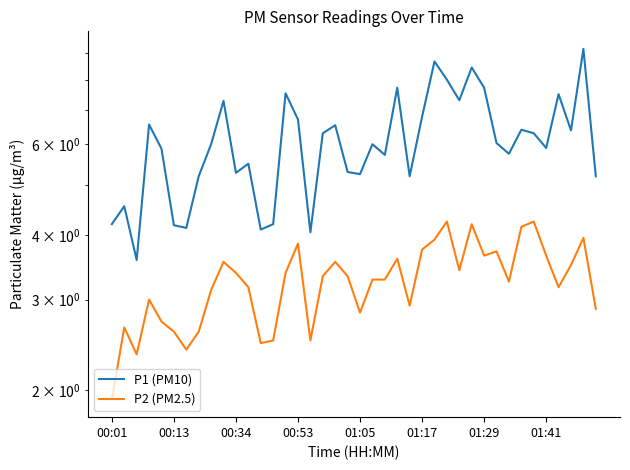

Reading left to right, transcribe all the data shown in this chart.

P1 (PM10): 4.2	4.5	3.6	6.5	5.9	4.2	4.1	5.2	6.0	7.3	5.3	5.5	4.1	4.2	7.5	6.7	4.0	6.3	6.5	5.3	5.2	6.0	5.7	7.7	5.2	6.8	8.7	8.0	7.3	8.4	7.7	6.0	5.8	6.4	6.3	5.9	7.5	6.4	9.2	5.2
P2 (PM2.5): 1.9	2.6	2.4	3.0	2.7	2.6	2.4	2.6	3.1	3.5	3.4	3.2	2.5	2.5	3.4	3.9	2.5	3.3	3.5	3.3	2.8	3.3	3.3	3.6	2.9	3.8	3.9	4.2	3.4	4.2	3.6	3.7	3.2	4.2	4.2	3.6	3.2	3.5	4.0	2.9